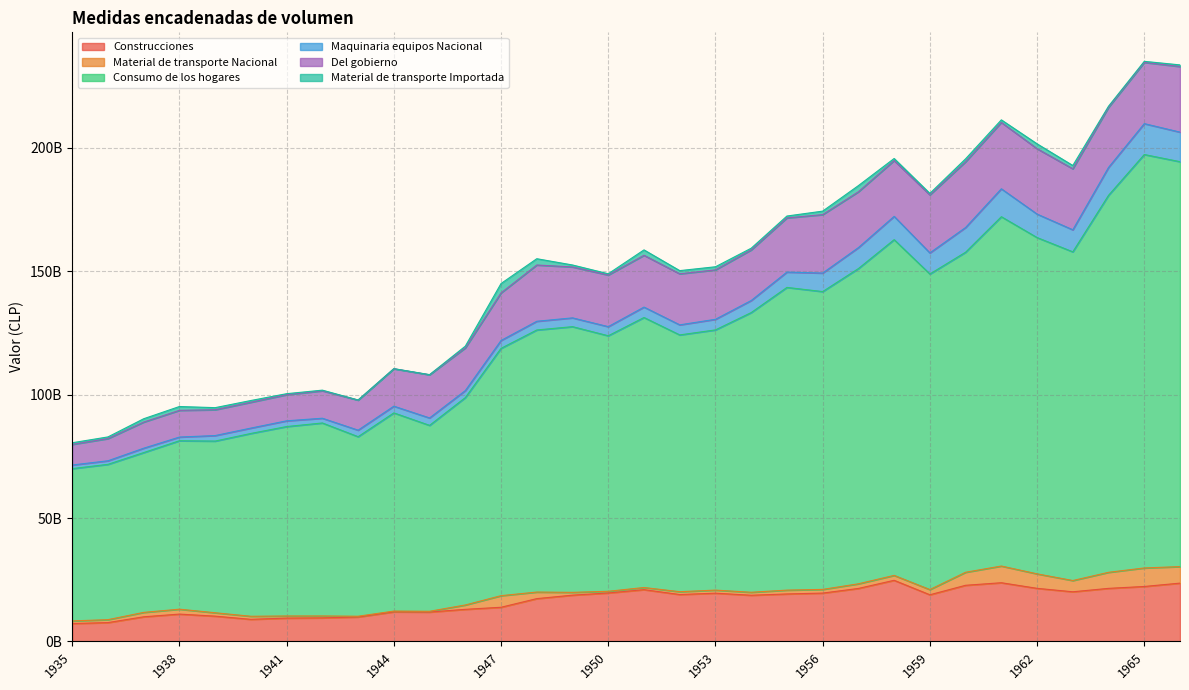

True or false: Material de transporte Nacional and Construcciones intersect in this chart.

False